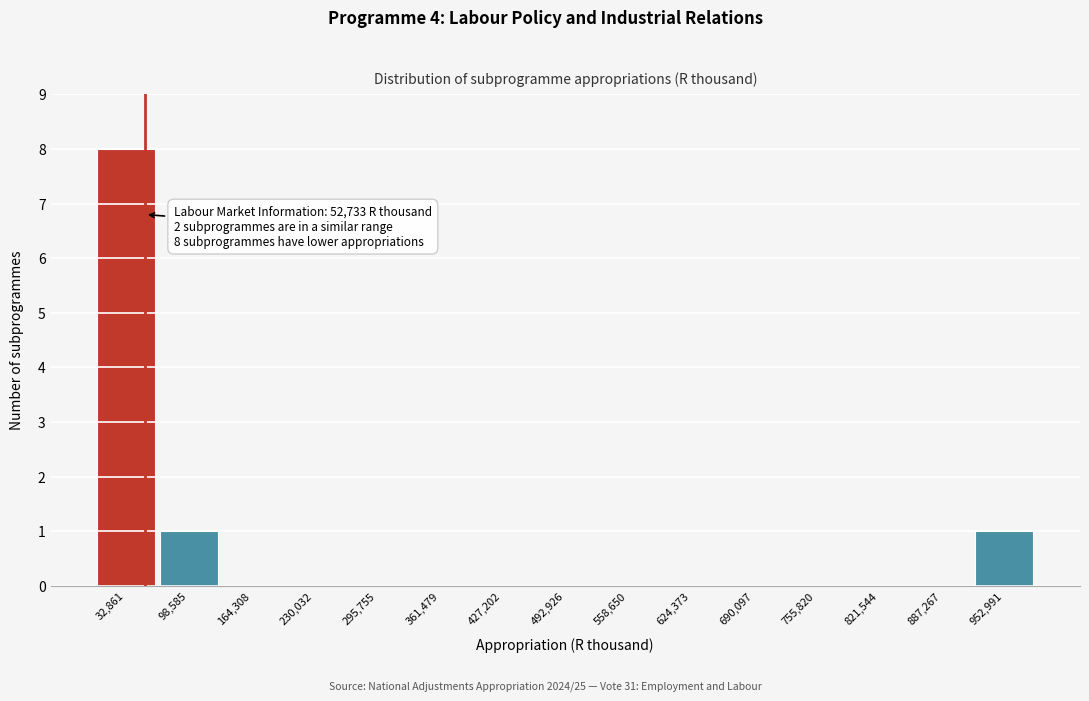

Which range on the x-axis has the tallest bar?

0 to 70000